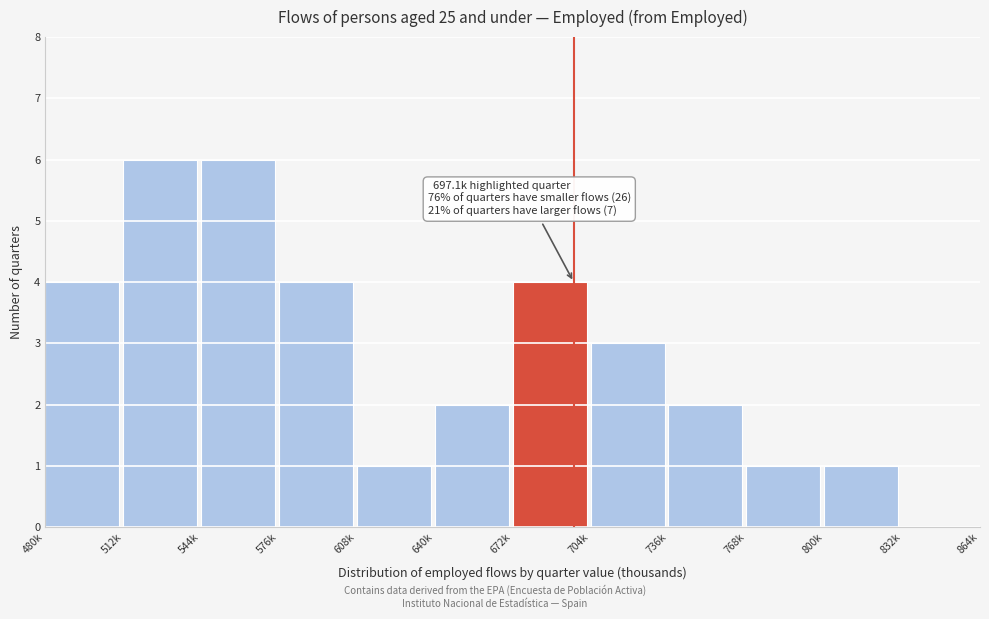

Reading right to left, transcribe all the data shown in this chart.

832k=0	800k=1	768k=1	736k=2	704k=3	672k=4	640k=2	608k=1	576k=4	544k=6	512k=6	480k=4